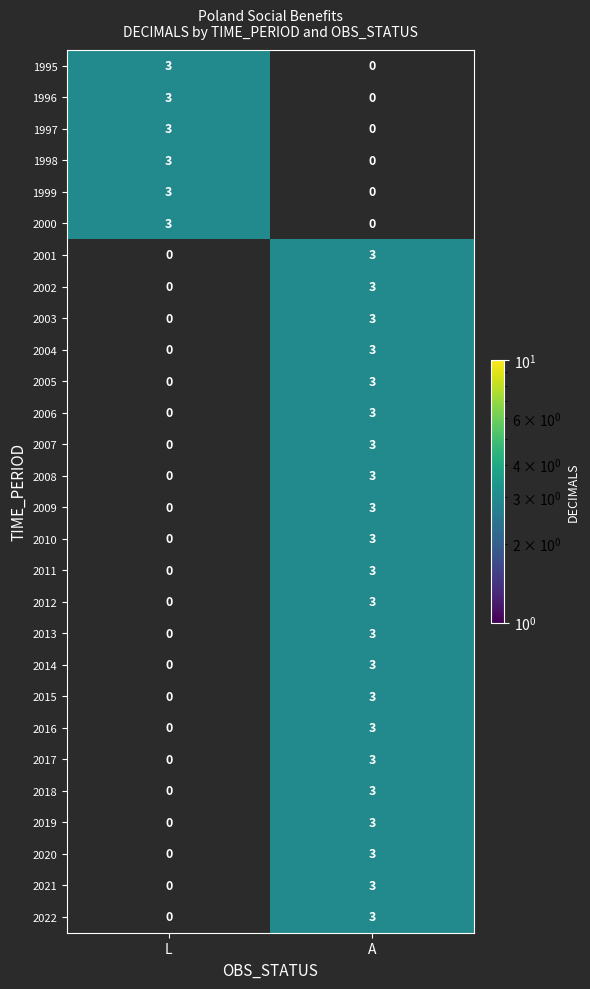

Where is 2010 nearest to the value 1?

L